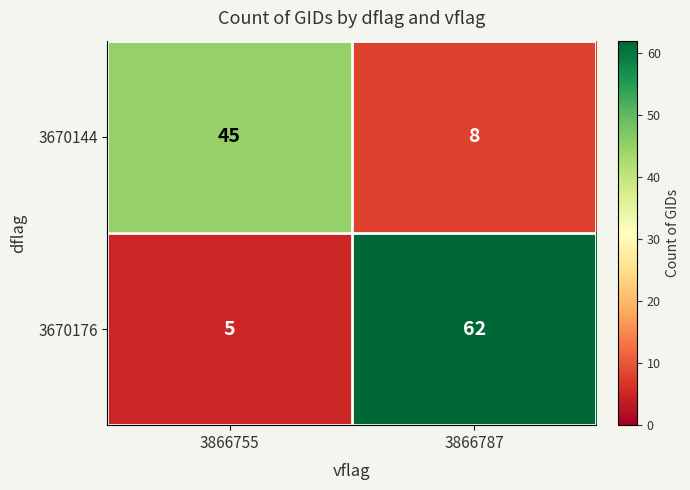

Between 3866755 and 3866787, which series saw the biggest shift?

3670176